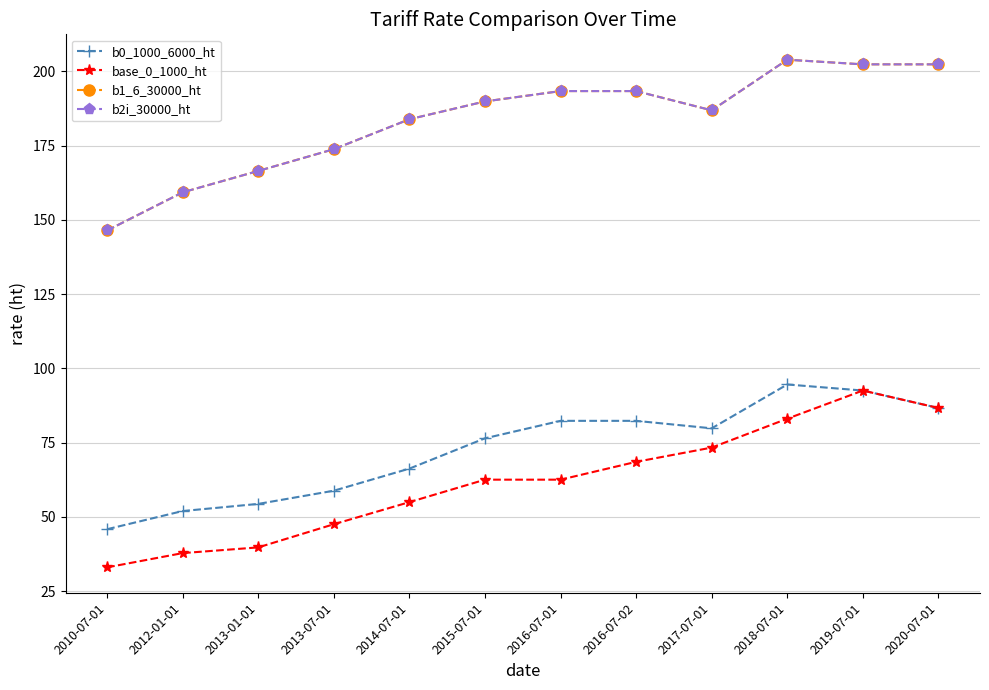

What is the average value of the base_0_1000_ht series?

61.8